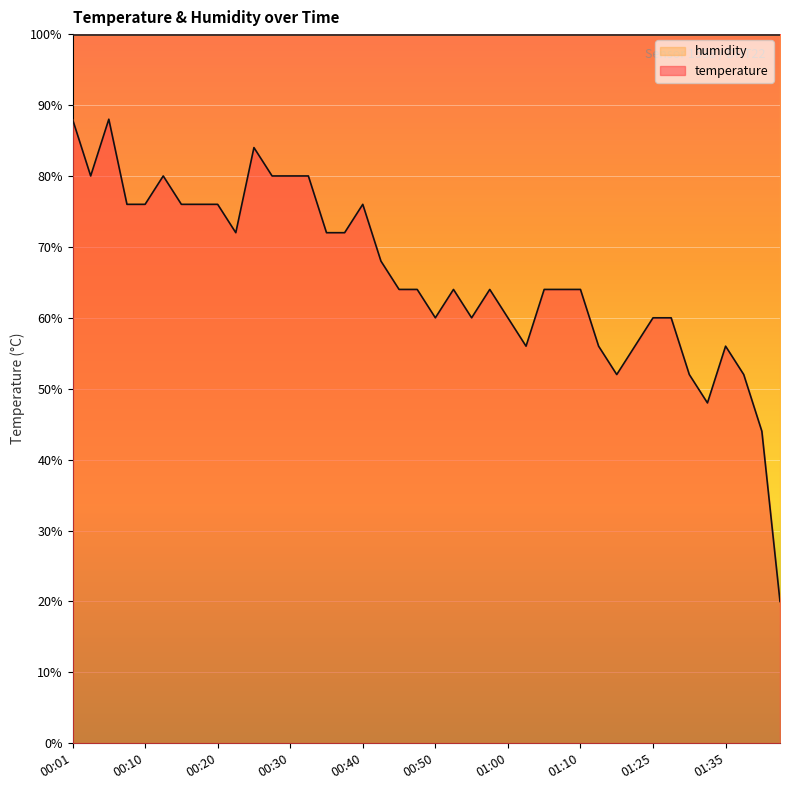

How many points are higher than both their immediate neighbors (excluding endpoints)?

7